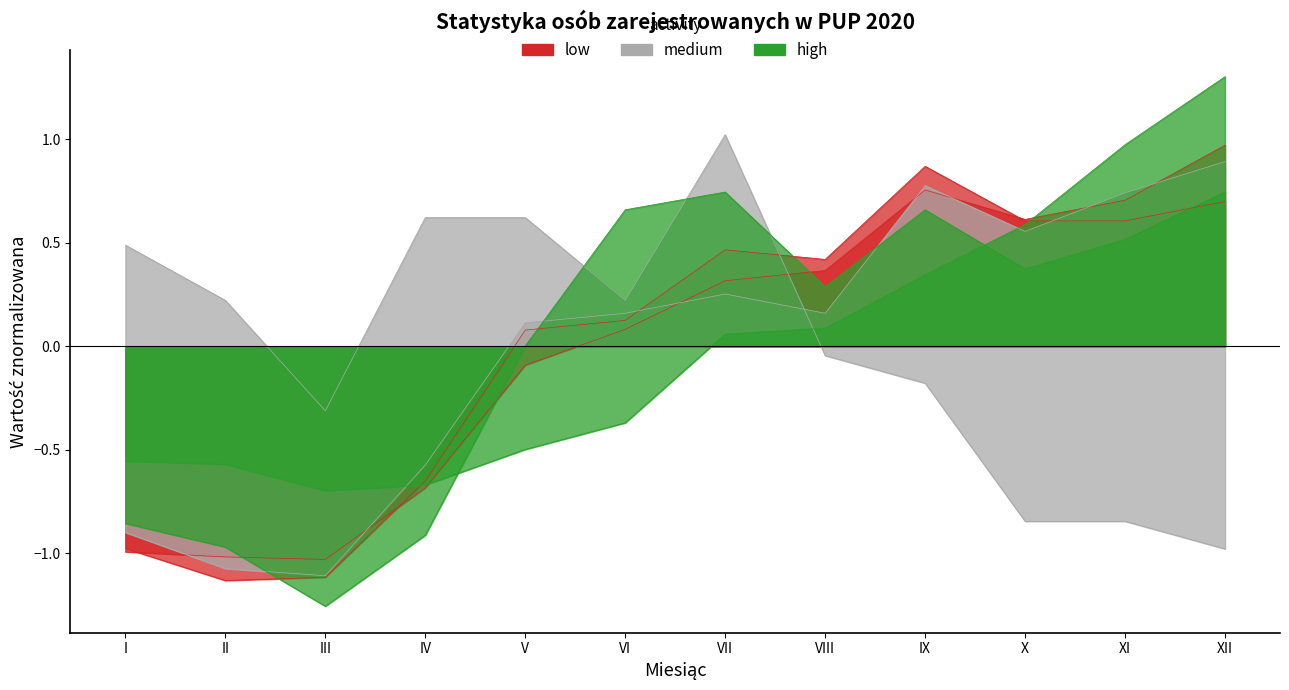

How many times do W TYM KOBIETY (POWIAT) and POSZUKUJACY PRACY (POWIAT) cross each other?

1